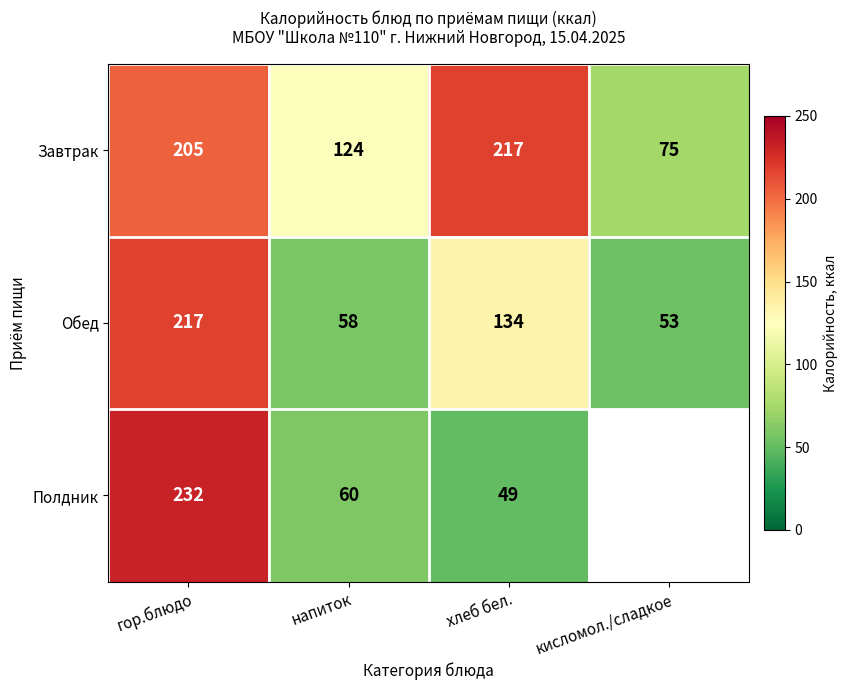

Between напиток and хлеб бел., which series saw the biggest shift?

Завтрак